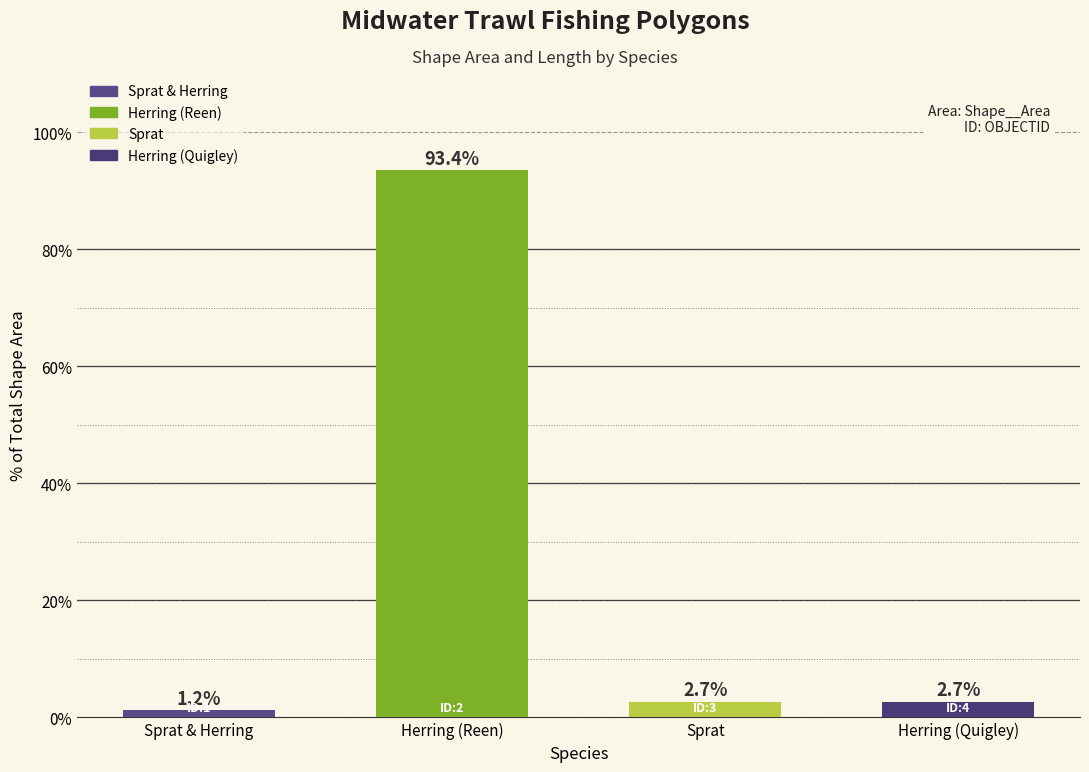

True or false: the data shows 93.4 at Herring (Reen).

True